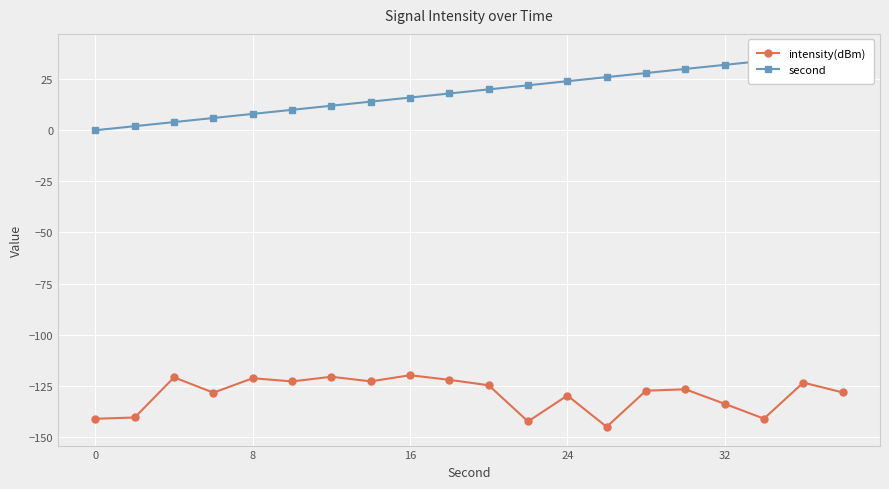

What is the maximum value for intensity(dBm)?

-119.9